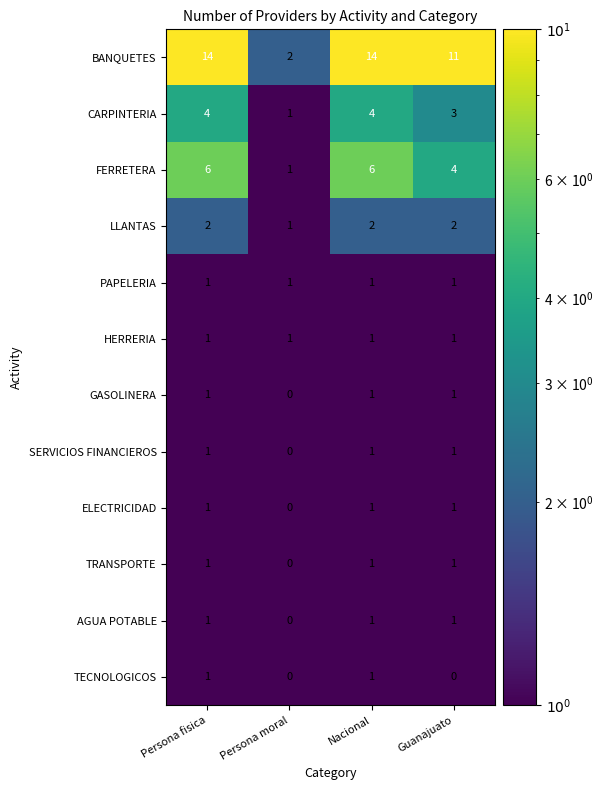

Which series changed the most between Nacional and Guanajuato?

BANQUETES